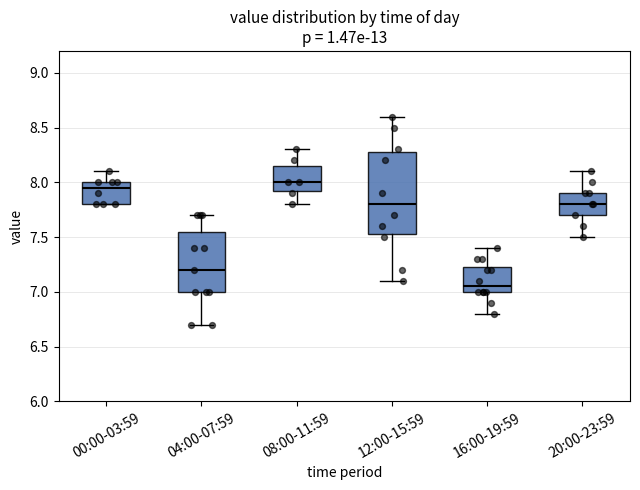

Comparing the boxes themselves (not the whiskers), which one is the tallest?

12:00-15:59